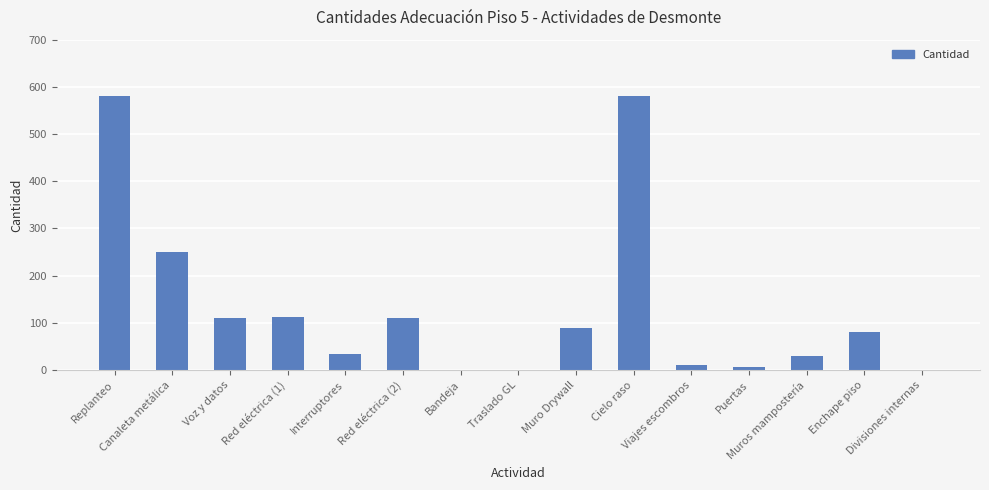

What is the greatest value displayed?

580